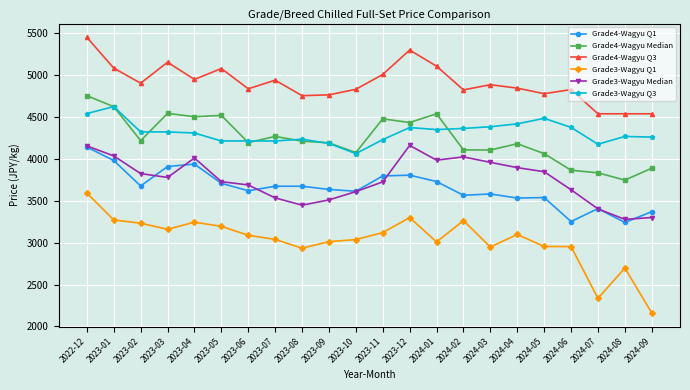

What is the sum of the Grade3-Wagyu Q1 values at 2023-07 and 2023-02?

6269